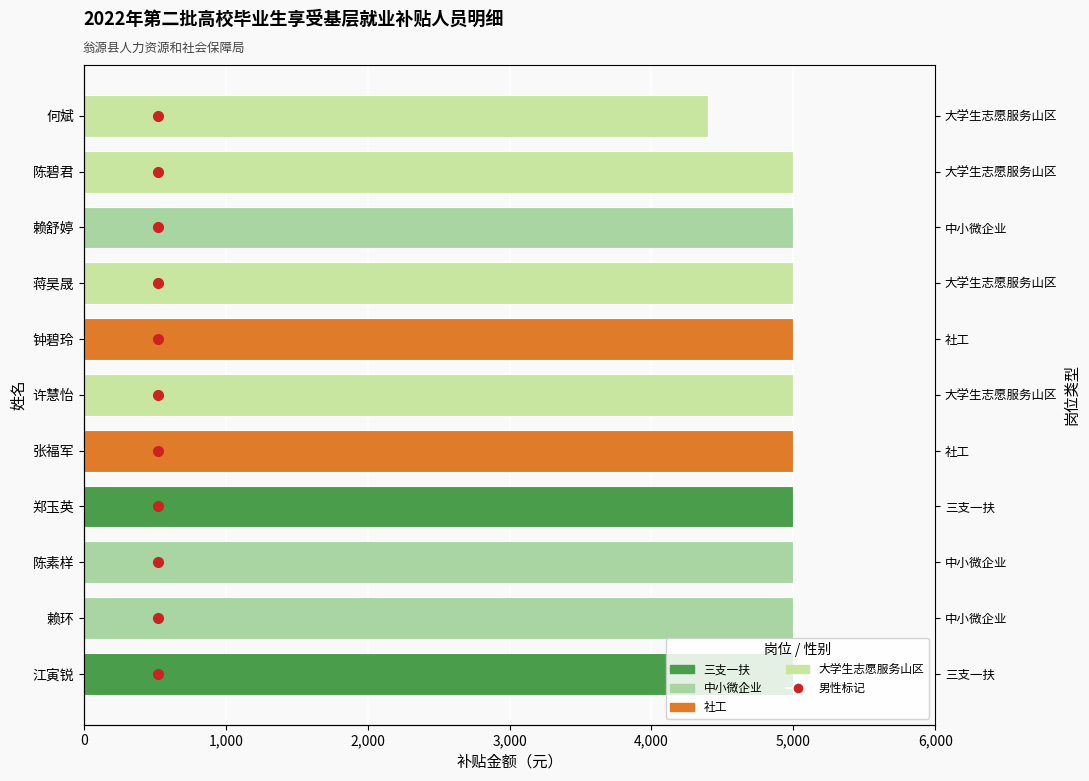

The value at 许慧怡 is 5000.0. True or false?

True